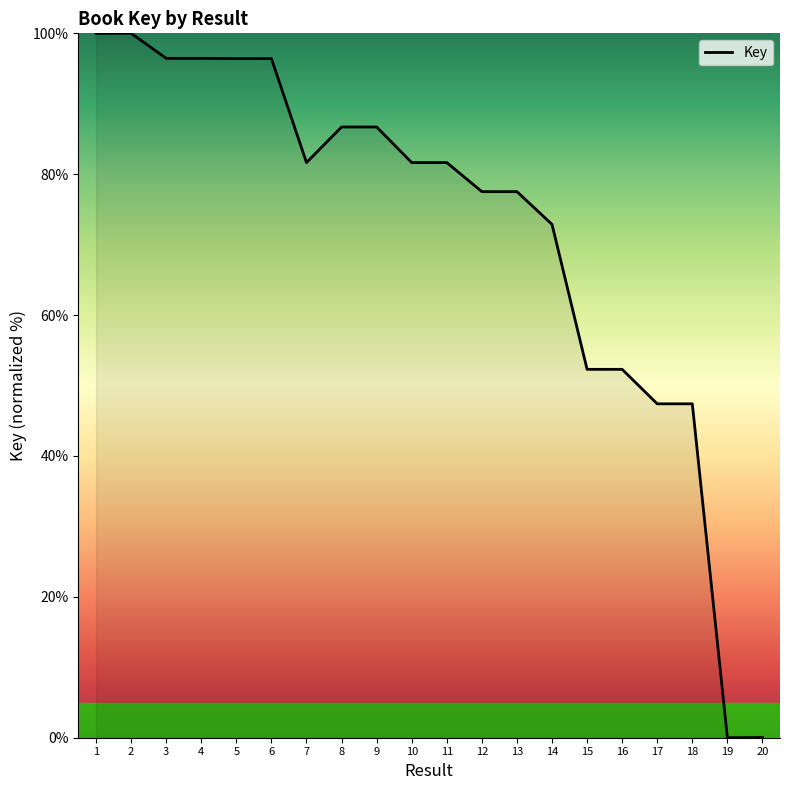

What value does the data have at 15?

52.3